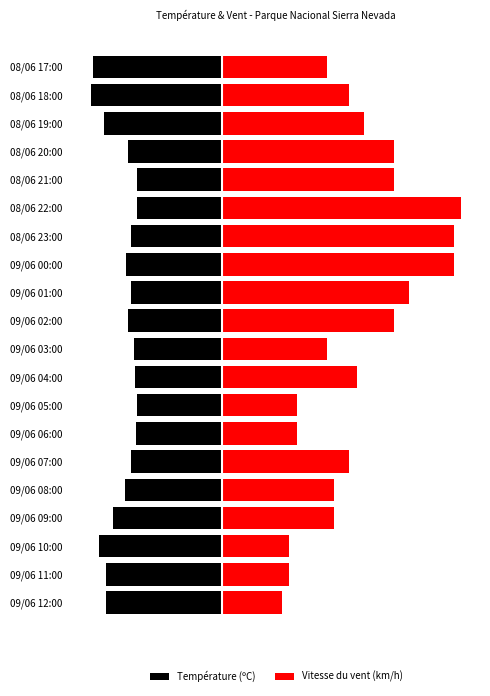

Which category has the lowest value across all series?

08/06 18:00